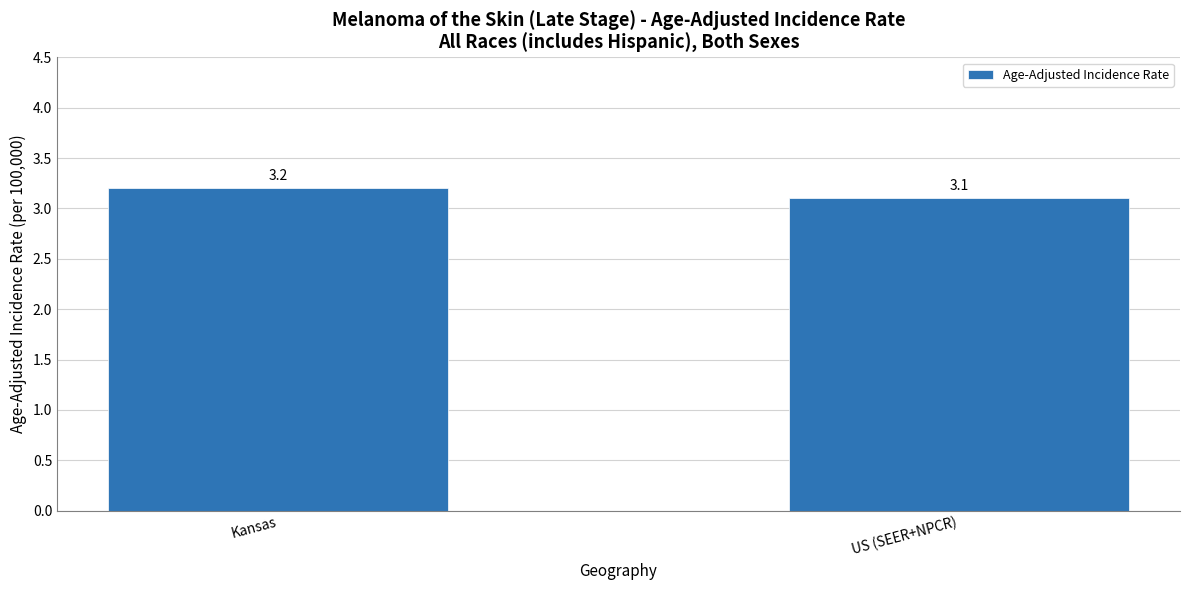

What position from the right is US (SEER+NPCR)?

1